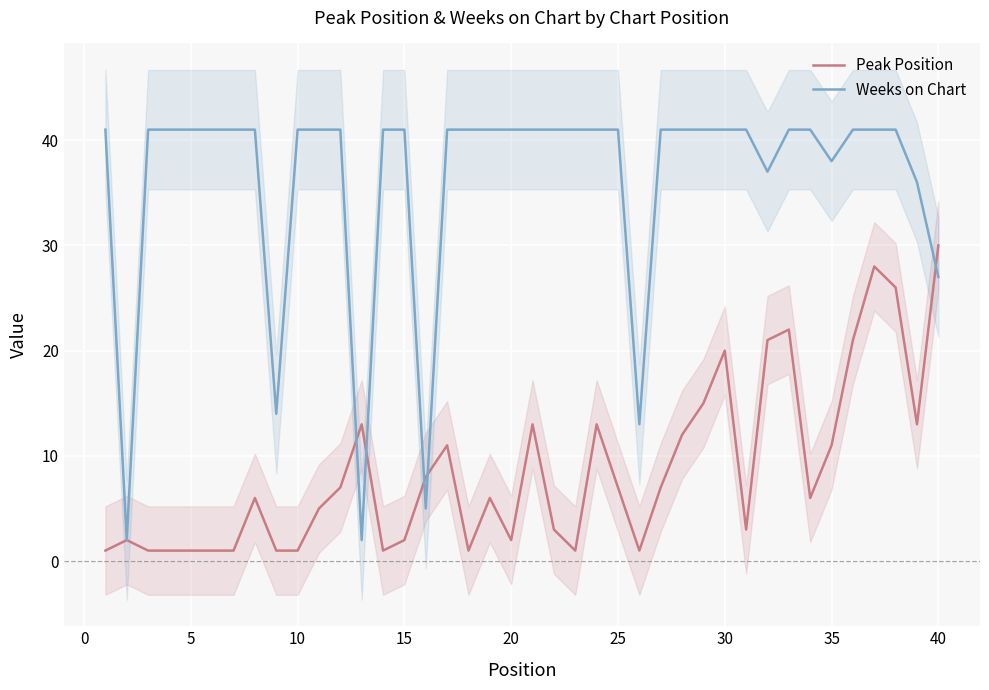

What is the smallest value displayed?

1